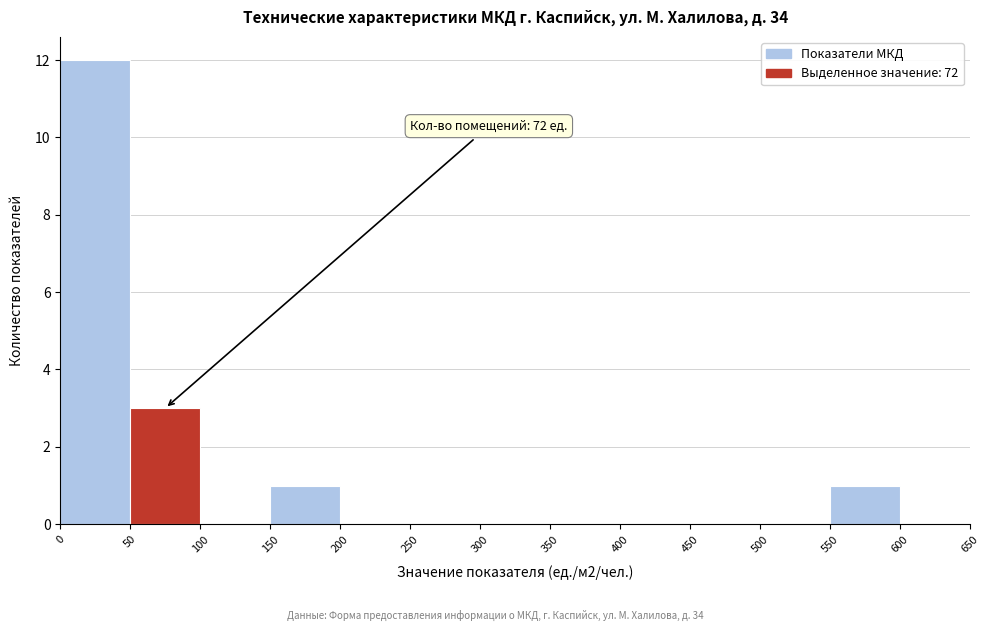

Over which range of the x-axis is the bar tallest?

0 to 50